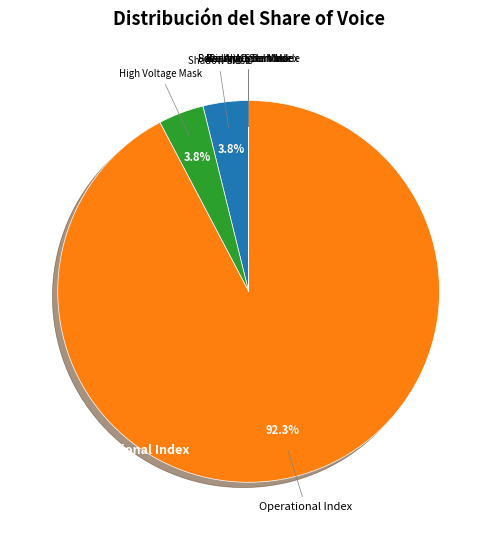

Is there any slice that represents more than half of the pie?

Yes